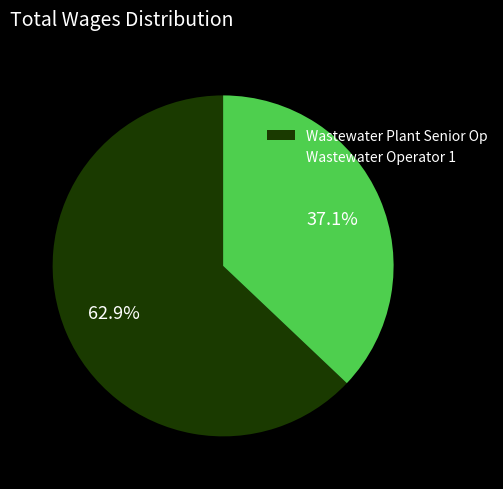

What is the largest slice in the pie chart?

Wastewater Plant Senior Op